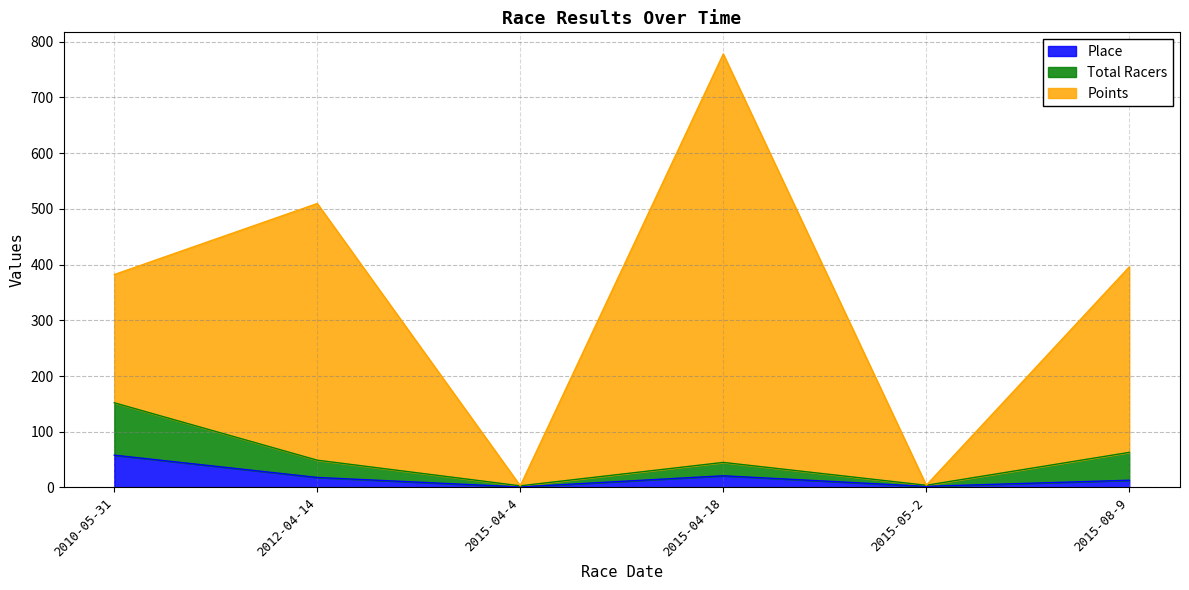

At which category is the sum across all series the highest?

2015-04-18